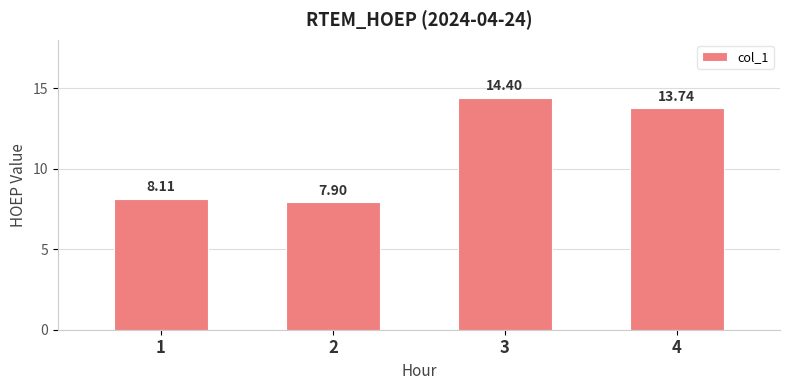

Reading right to left, what are all the values shown in this chart?

13.7	14.4	7.9	8.1